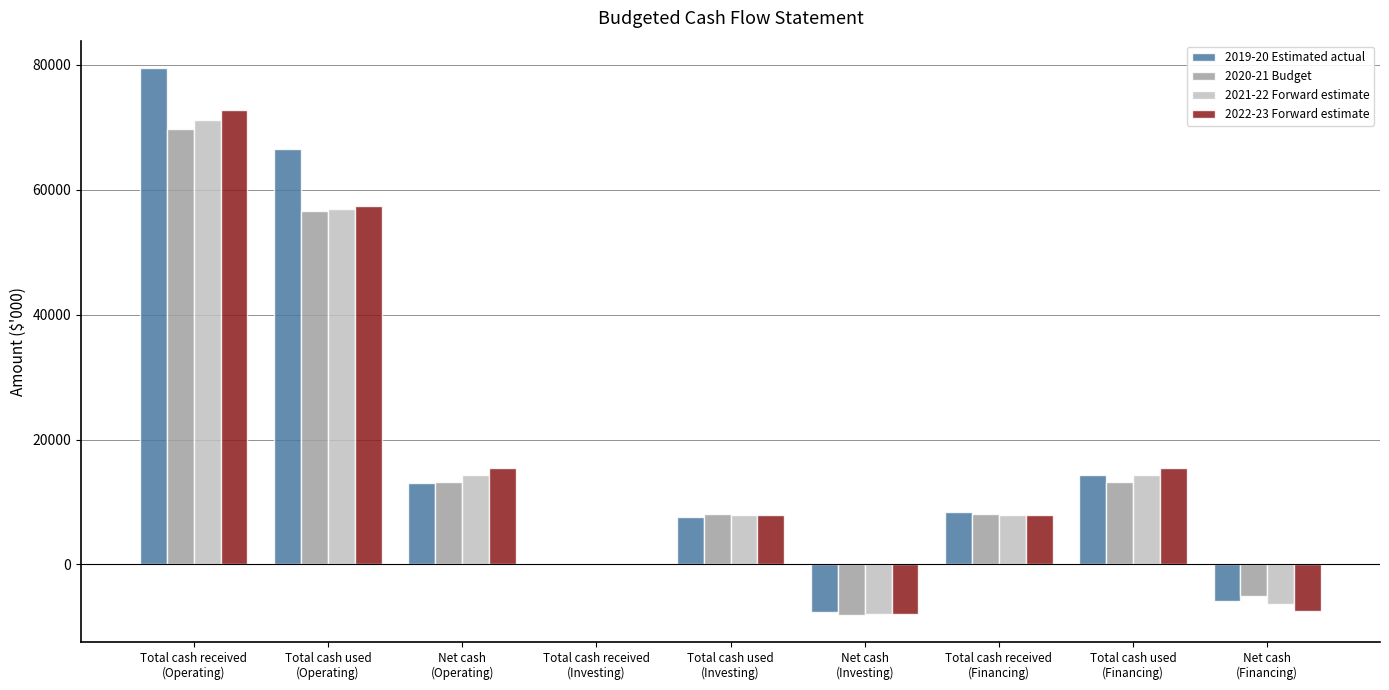

What is the maximum value shown in the chart?

79502